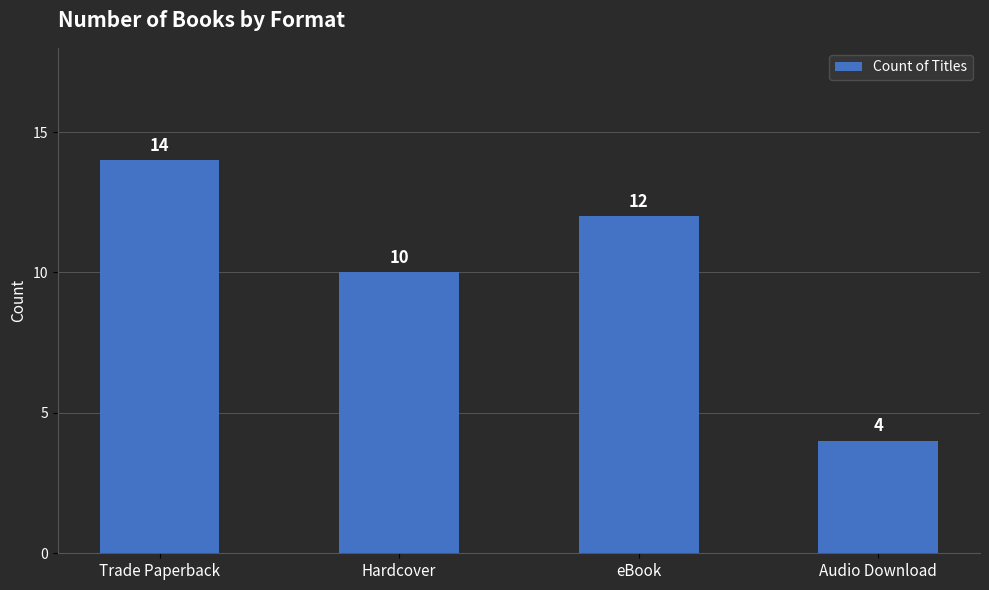

What is the difference between the second highest and minimum values?

8